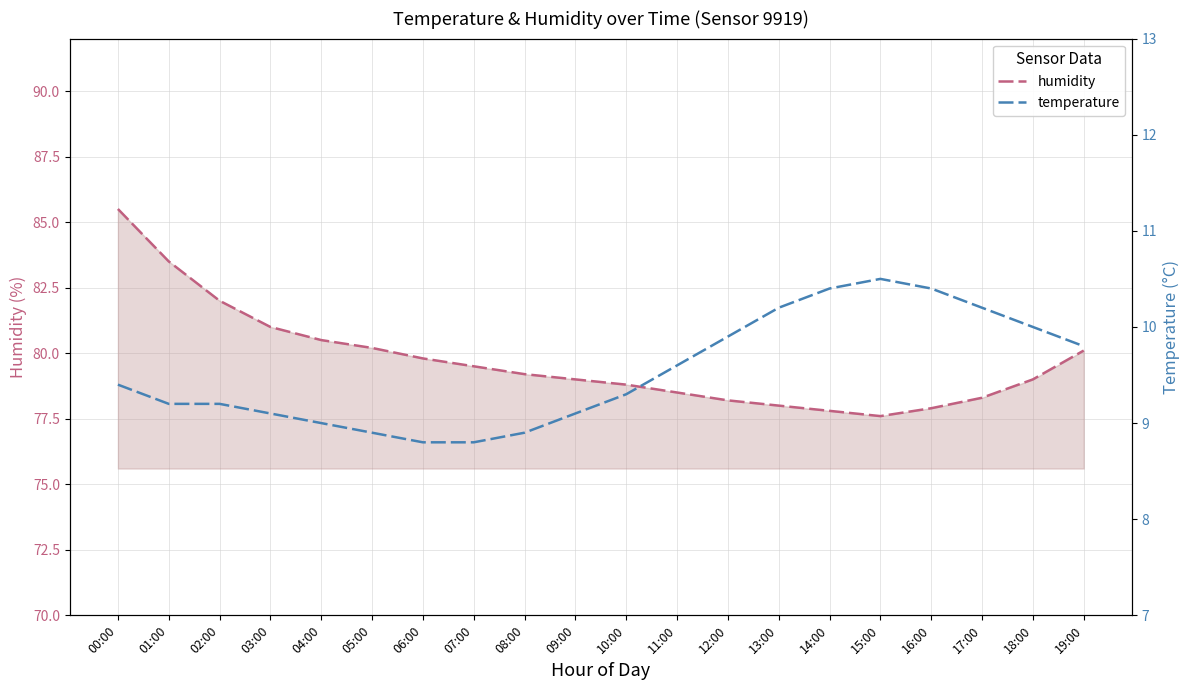

Is it true that humidity equals 136.5 at 12:00?

False